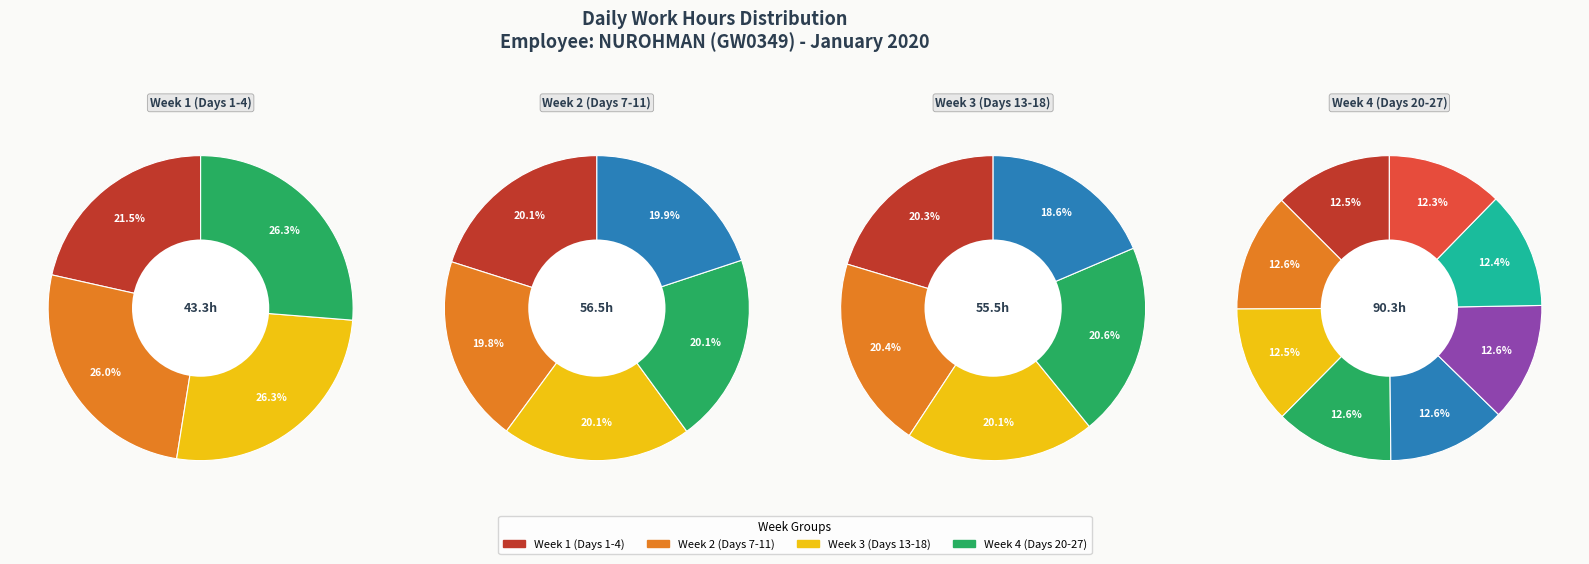

How much of the chart is everything except Day 22?

95.4%